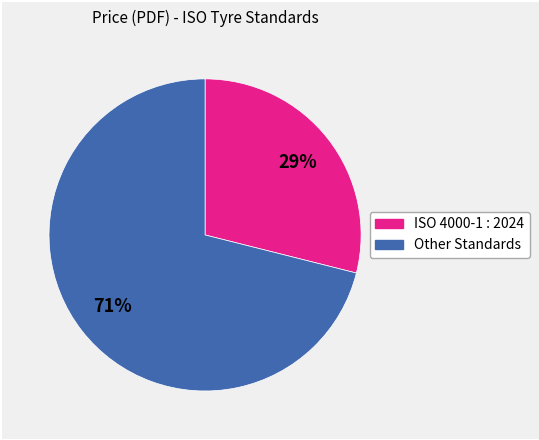

To the nearest percent, what is the difference between the largest and smallest slice percentages?

42%